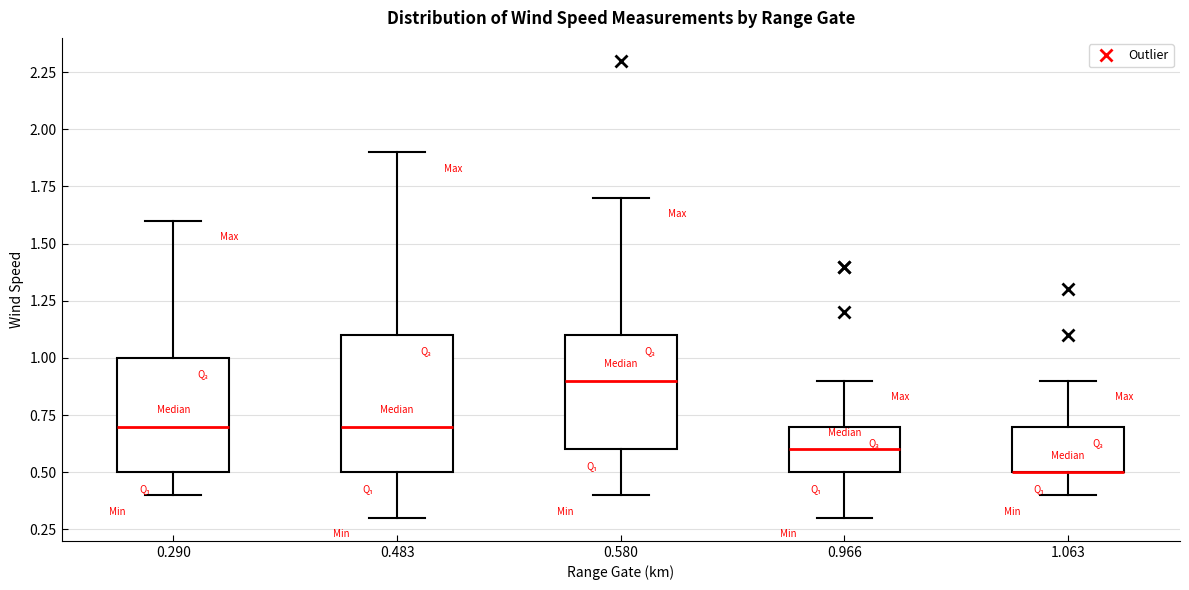

Where is the lower edge of the box at x = 0.580 on the y-axis? The values are not printed on the chart, so give them approximately, as read against the axis.

0.6